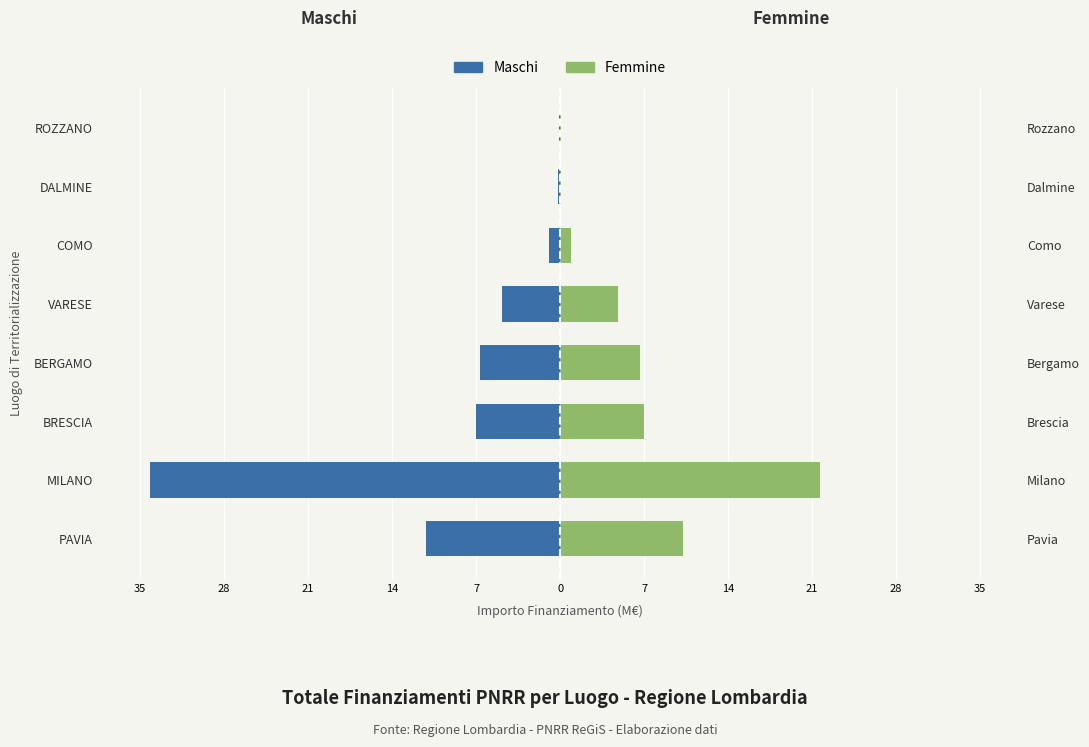

List the series in order of their overall mean, highest first.

Femmine, Maschi